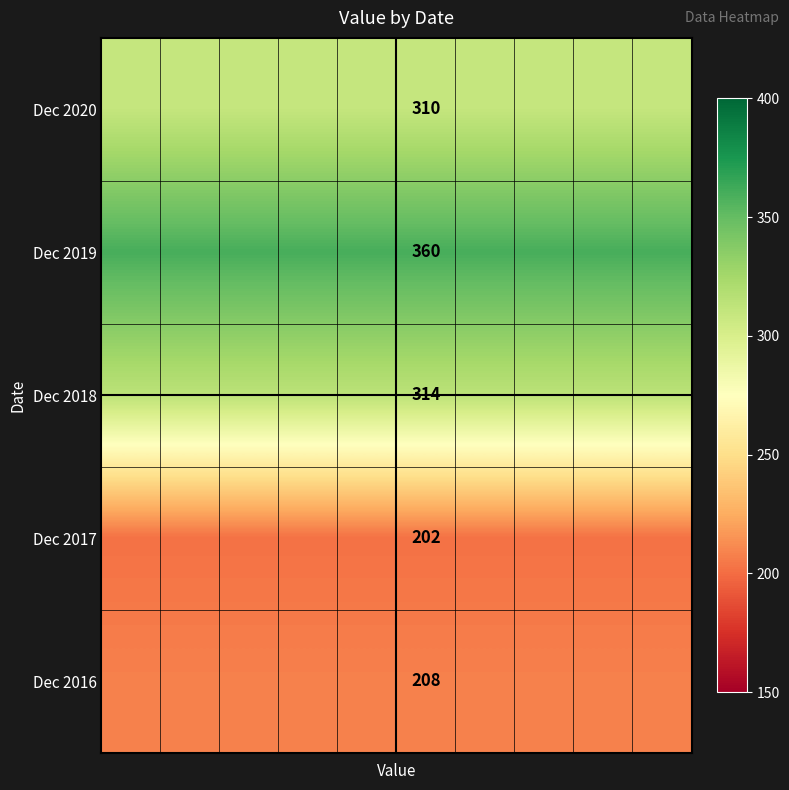

What is the greatest value displayed?

360